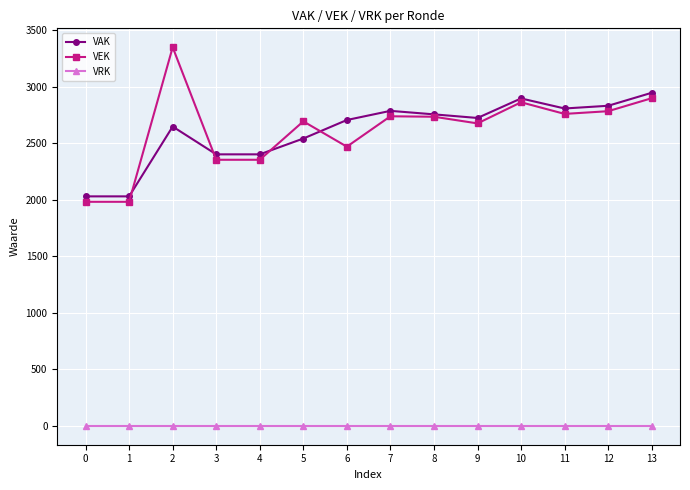

Which series has the largest range (max minus min)?

VEK